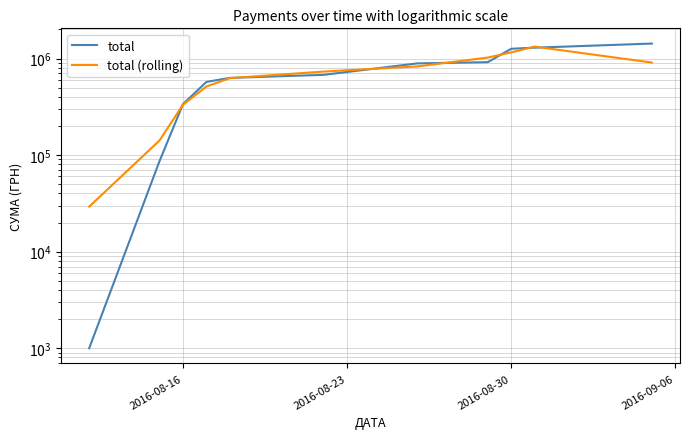

At how many categories does at least one series exceed 1418925?

1